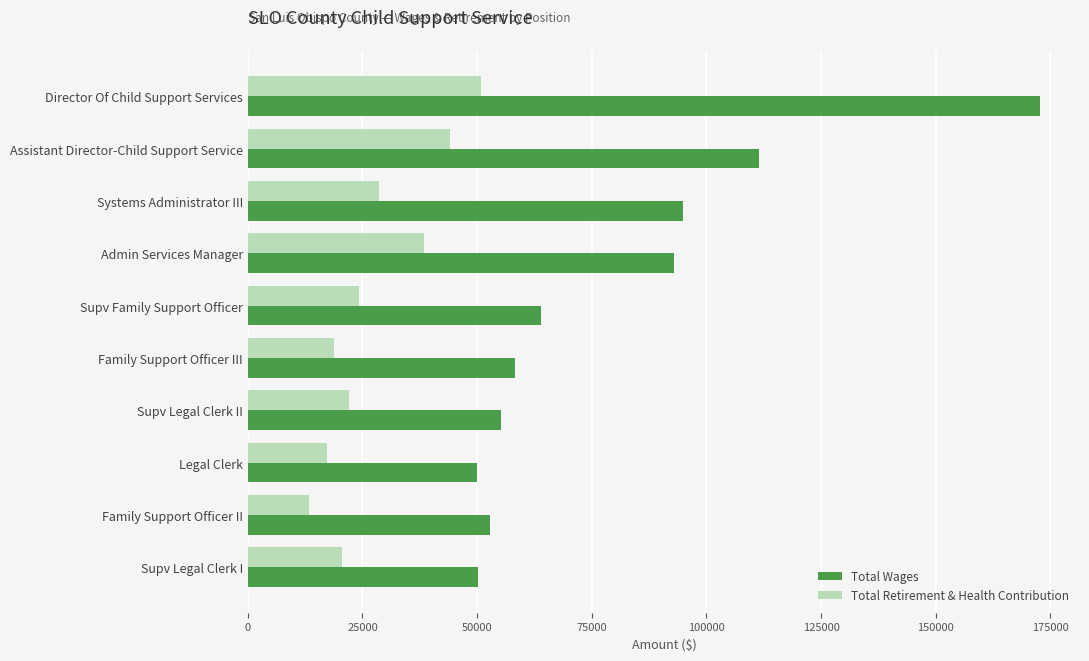

Which series has the widest spread of values?

Total Wages